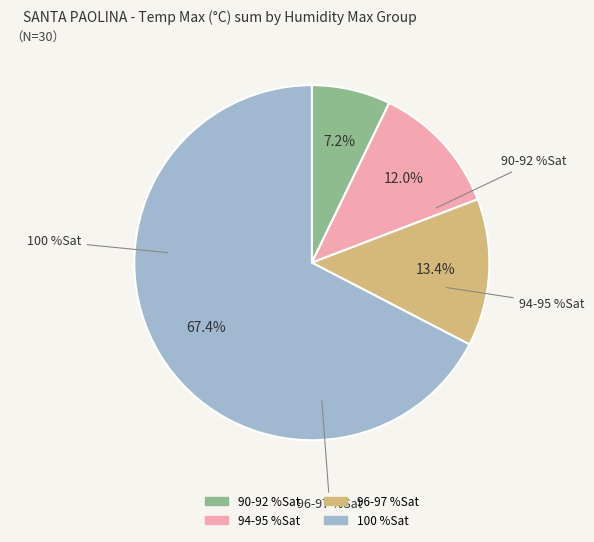

Which category has the biggest portion of the pie?

100